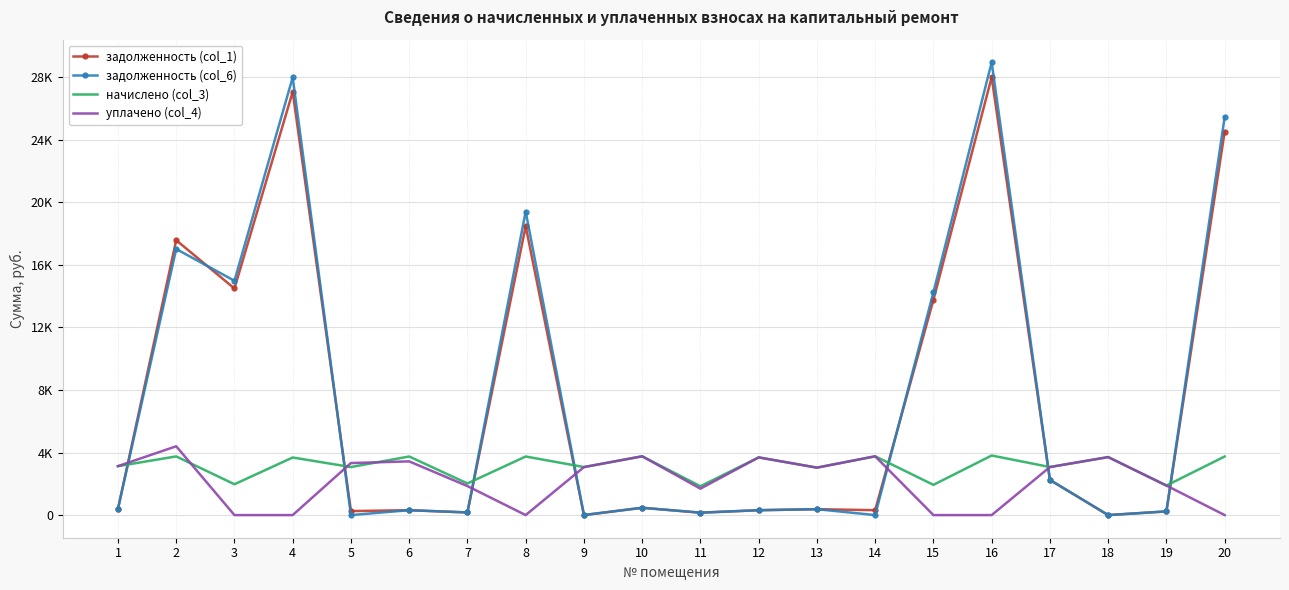

What are all the series names shown in the legend?

задолженность (col_1), задолженность (col_6), начислено (col_3), уплачено (col_4)